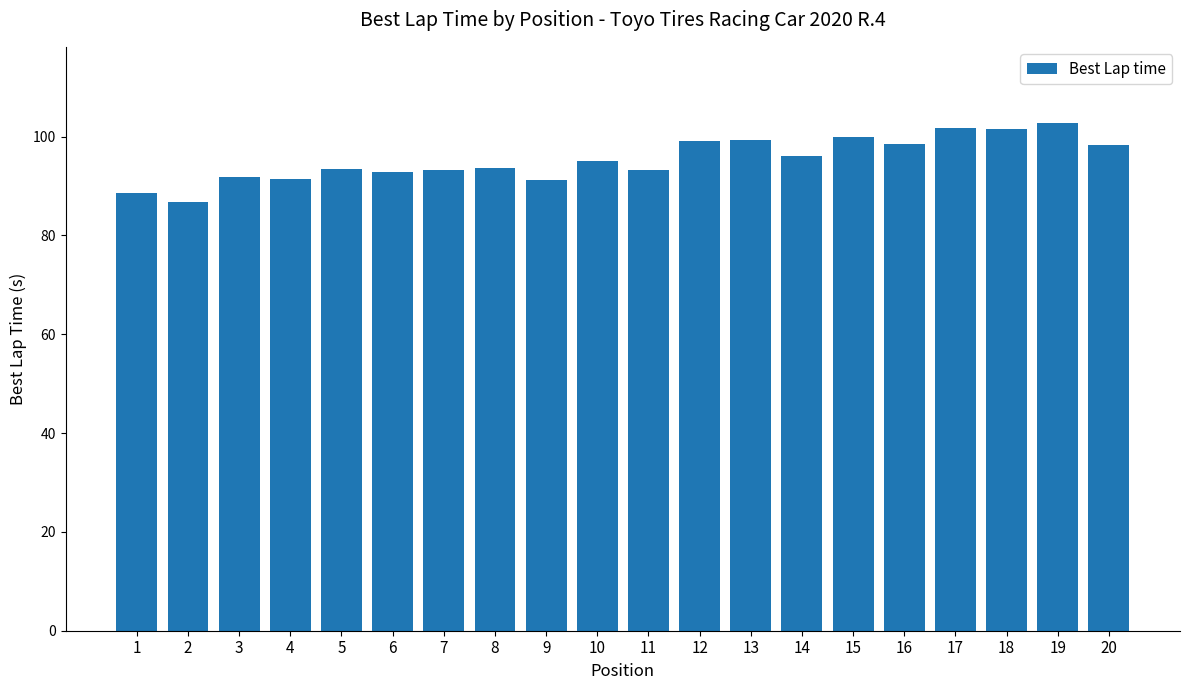

What is the sum of the values at 1 and 5?

182.1